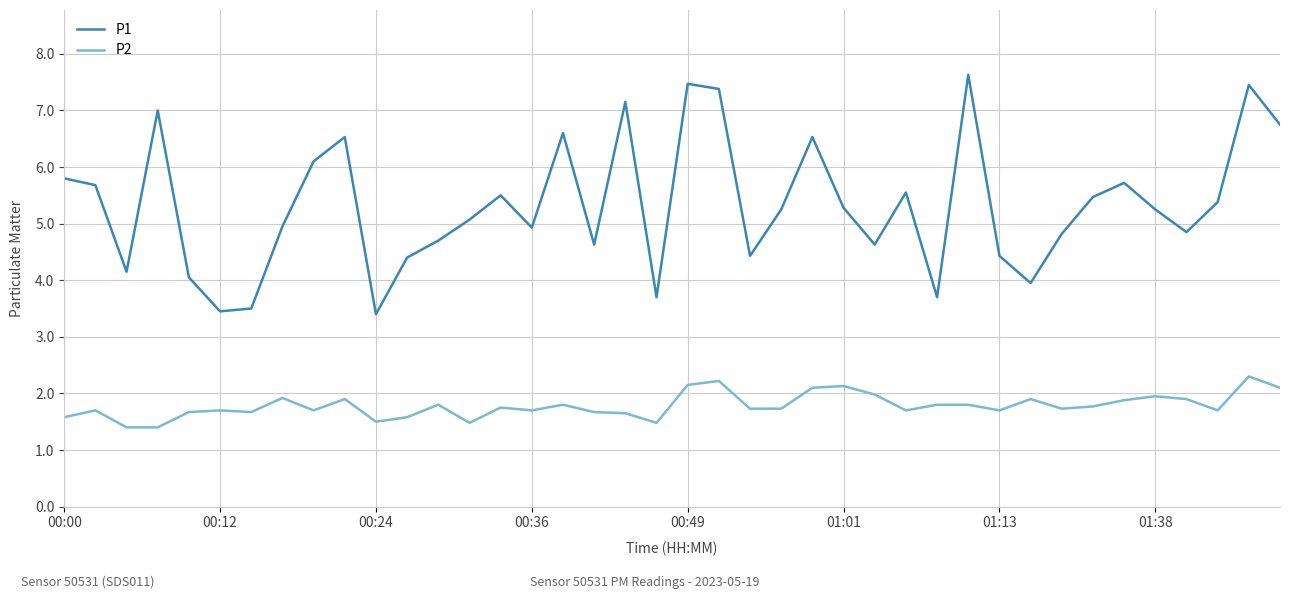

True or false: P1 and P2 cross at least once.

False